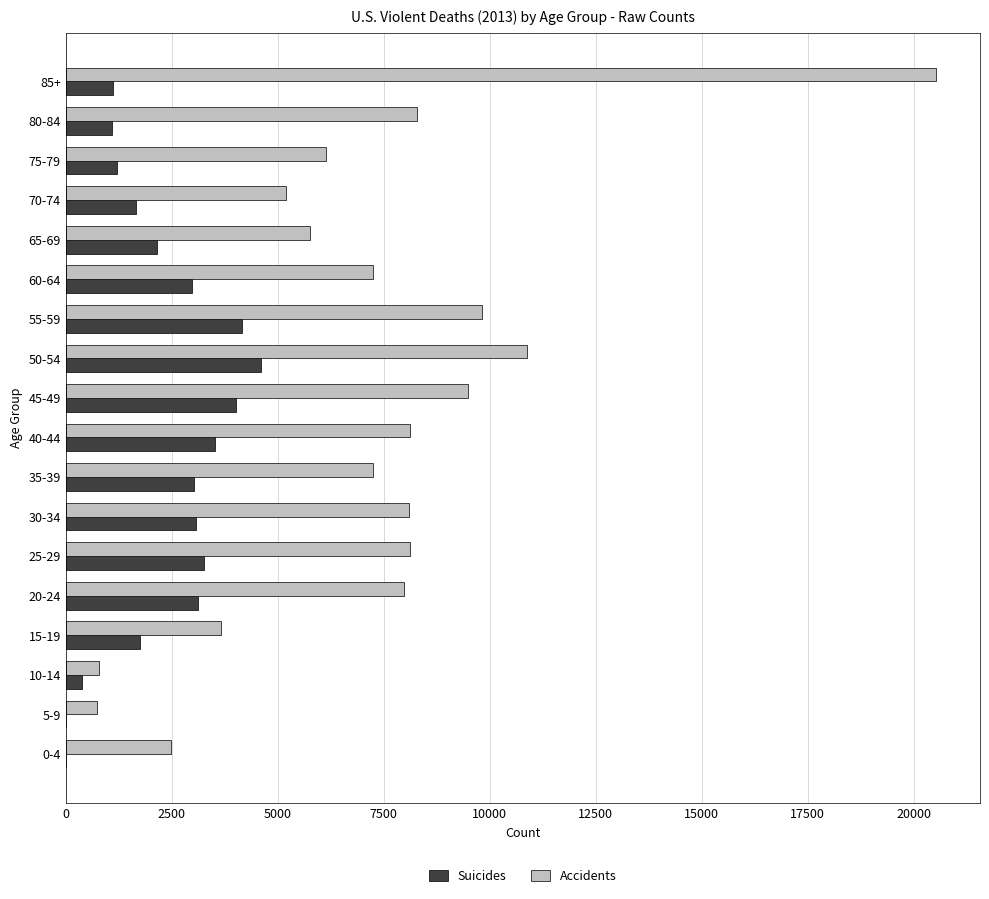

Between 10-14 and 45-49, which series saw the biggest shift?

Accidents